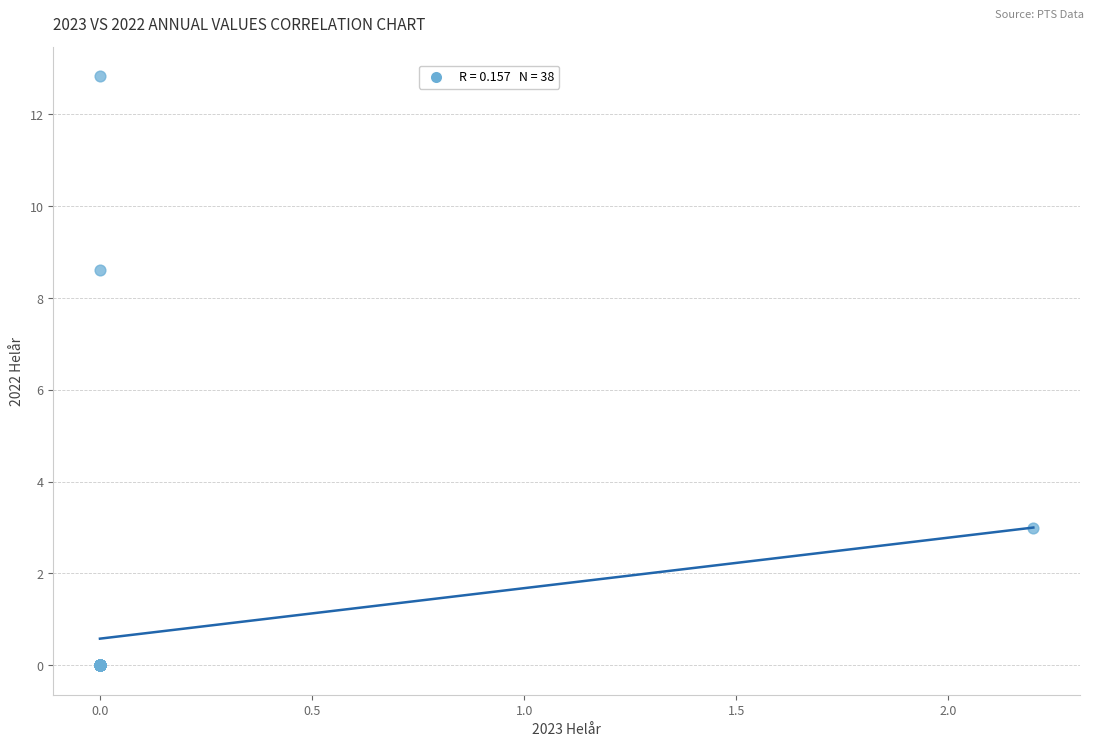

What Y value in the scatter plot is closest to 6?

8.6